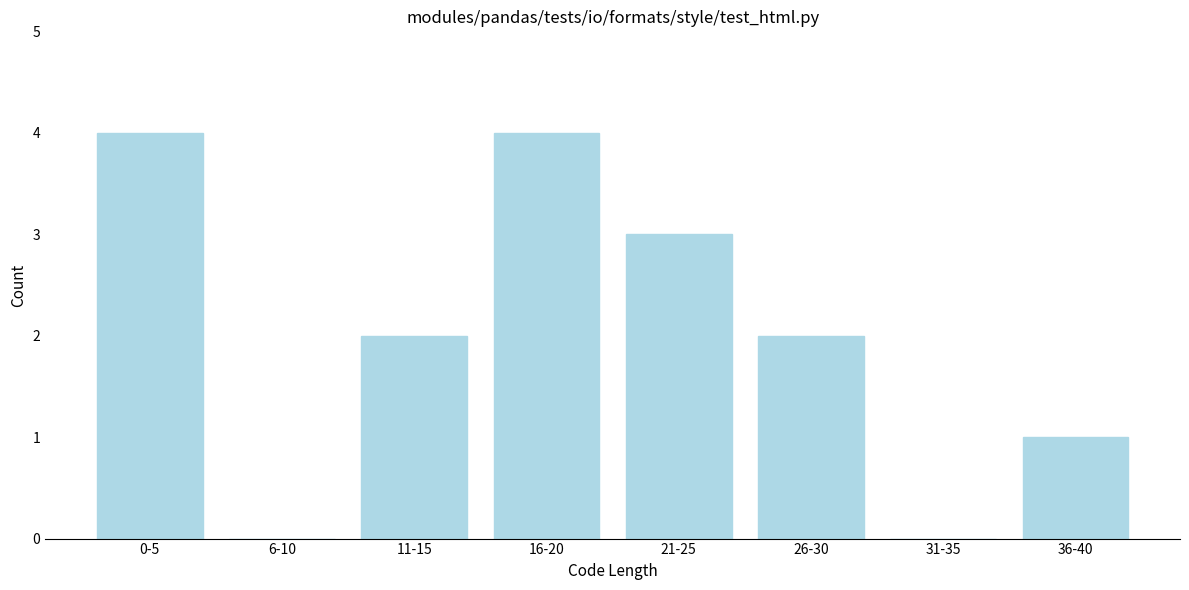

Reading right to left, extract all data points from this chart.

36-40=1	31-35=0	26-30=2	21-25=3	16-20=4	11-15=2	6-10=0	0-5=4